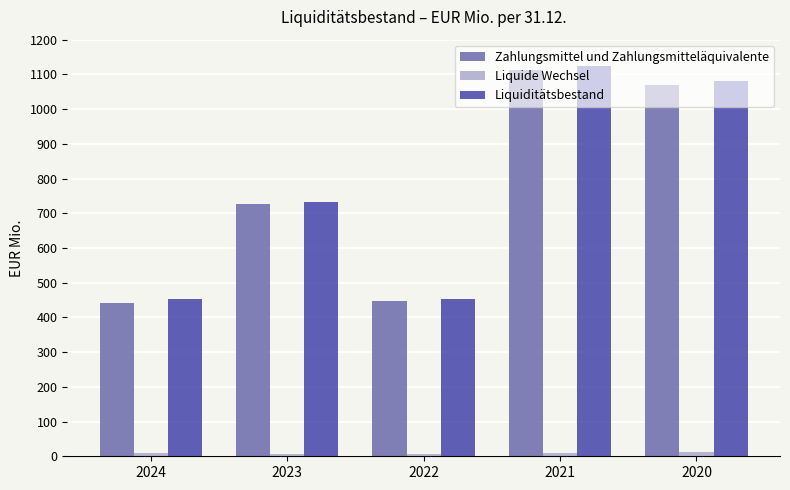

True or false: Liquiditätsbestand has a value of 174.1 at 2022.

False